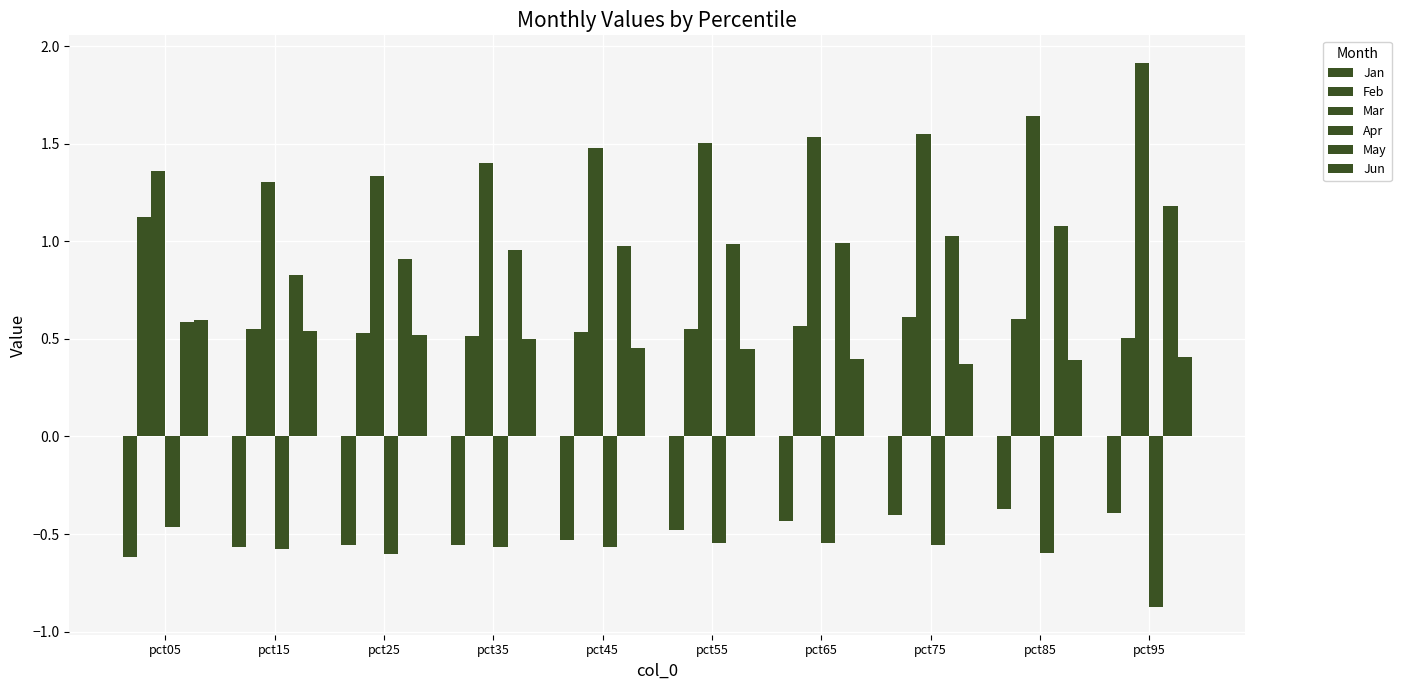

How many groups of bars are there?

10